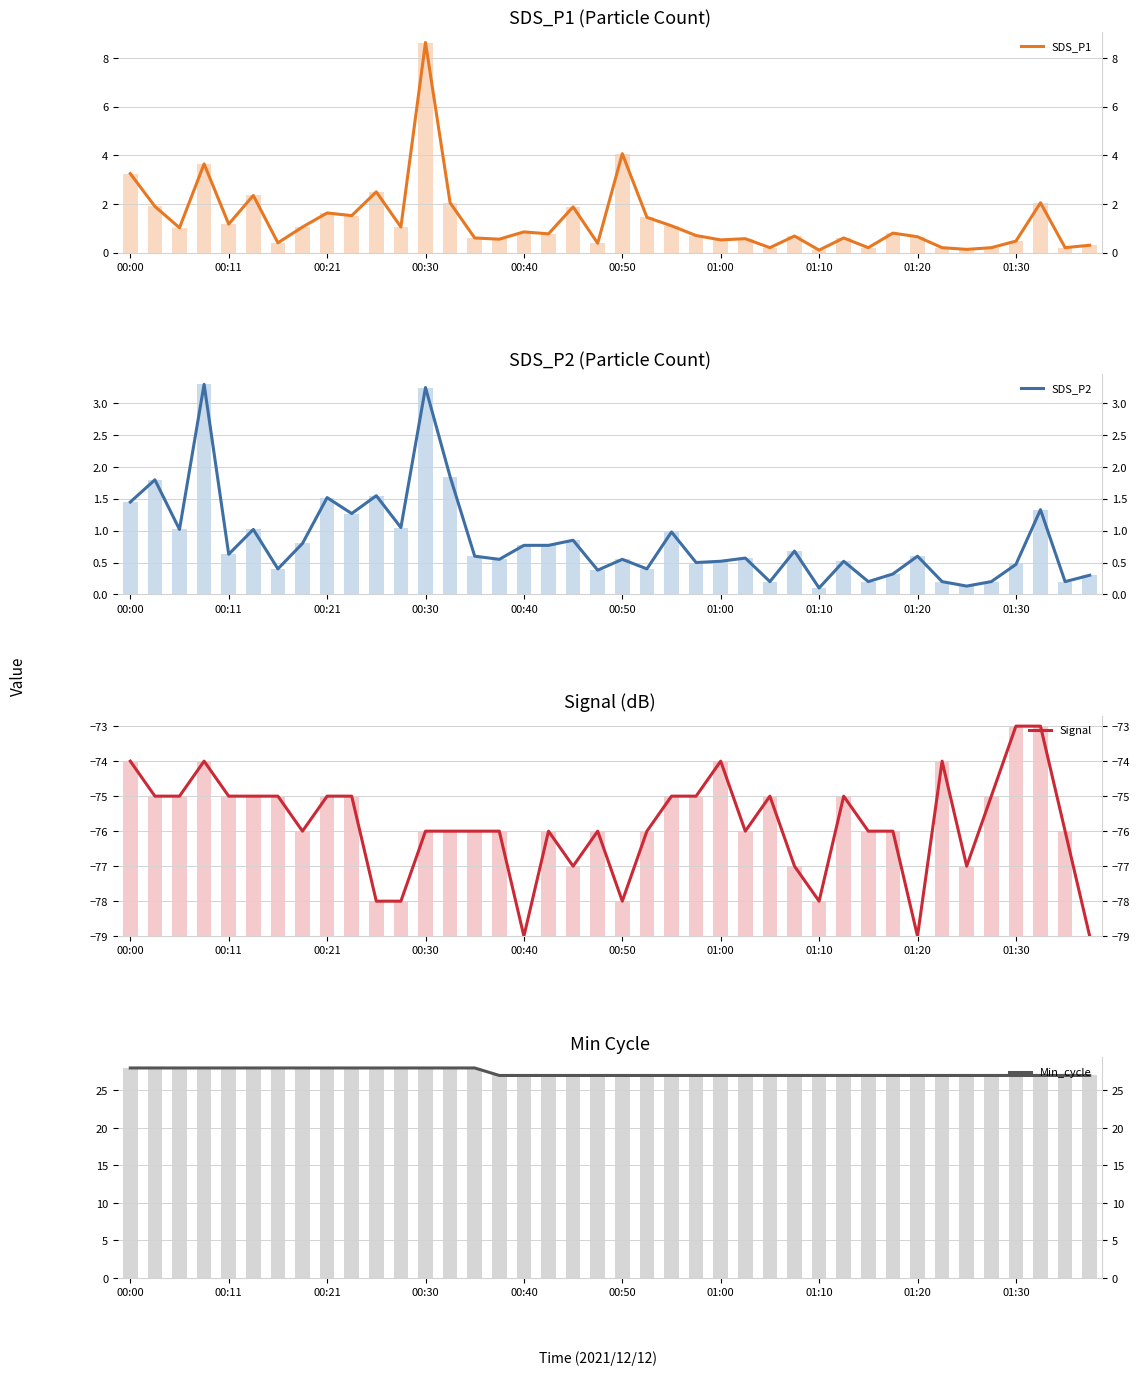

Reading right to left, extract all data points from this chart.

SDS_P1: 0.3	0.2	2.0	0.5	0.2	0.1	0.2	0.7	0.8	0.2	0.6	0.1	0.7	0.2	0.6	0.5	0.7	1.1	1.4	4.1	0.4	1.9	0.8	0.8	0.6	0.6	2.0	8.7	1.1	2.5	1.5	1.6	1.1	0.4	2.4	1.2	3.6	1.0	1.9	3.2
SDS_P2: 0.3	0.2	1.3	0.5	0.2	0.1	0.2	0.6	0.3	0.2	0.5	0.1	0.7	0.2	0.6	0.5	0.5	1.0	0.4	0.6	0.4	0.8	0.8	0.8	0.6	0.6	1.9	3.2	1.1	1.6	1.3	1.5	0.8	0.4	1.0	0.6	3.3	1.0	1.8	1.4
Signal: -79.0	-76.0	-73.0	-73.0	-75.0	-77.0	-74.0	-79.0	-76.0	-76.0	-75.0	-78.0	-77.0	-75.0	-76.0	-74.0	-75.0	-75.0	-76.0	-78.0	-76.0	-77.0	-76.0	-79.0	-76.0	-76.0	-76.0	-76.0	-78.0	-78.0	-75.0	-75.0	-76.0	-75.0	-75.0	-75.0	-74.0	-75.0	-75.0	-74.0
Min_cycle: 27.0	27.0	27.0	27.0	27.0	27.0	27.0	27.0	27.0	27.0	27.0	27.0	27.0	27.0	27.0	27.0	27.0	27.0	27.0	27.0	27.0	27.0	27.0	27.0	27.0	28.0	28.0	28.0	28.0	28.0	28.0	28.0	28.0	28.0	28.0	28.0	28.0	28.0	28.0	28.0